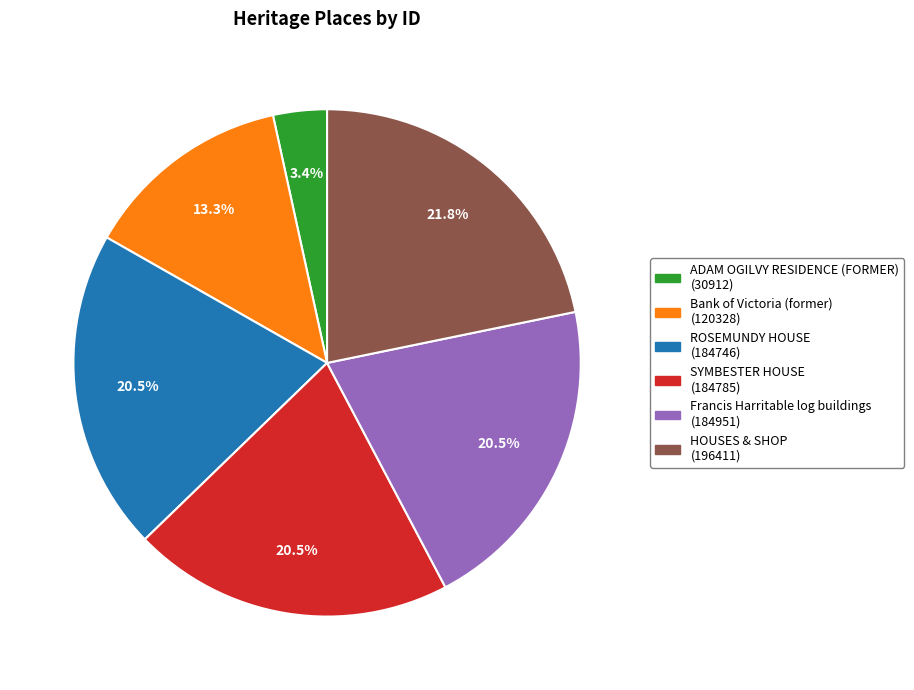

To the nearest percent, what percentage of the pie is ADAM OGILVY RESIDENCE (FORMER)?

3%